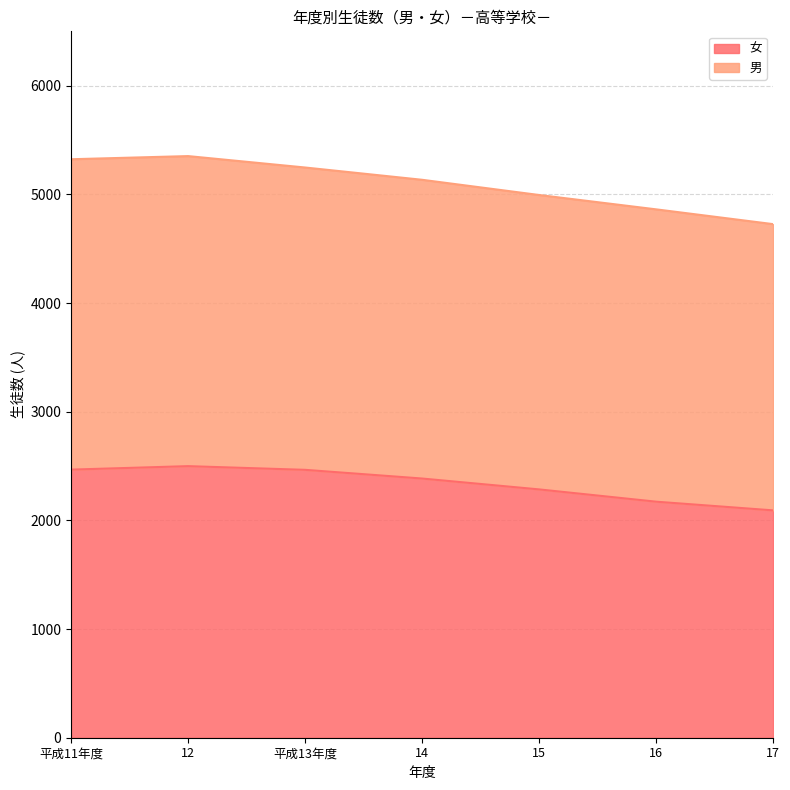

Reading left to right, list all the values displayed in this chart.

2467	2499	2465	2385	2285	2172	2092